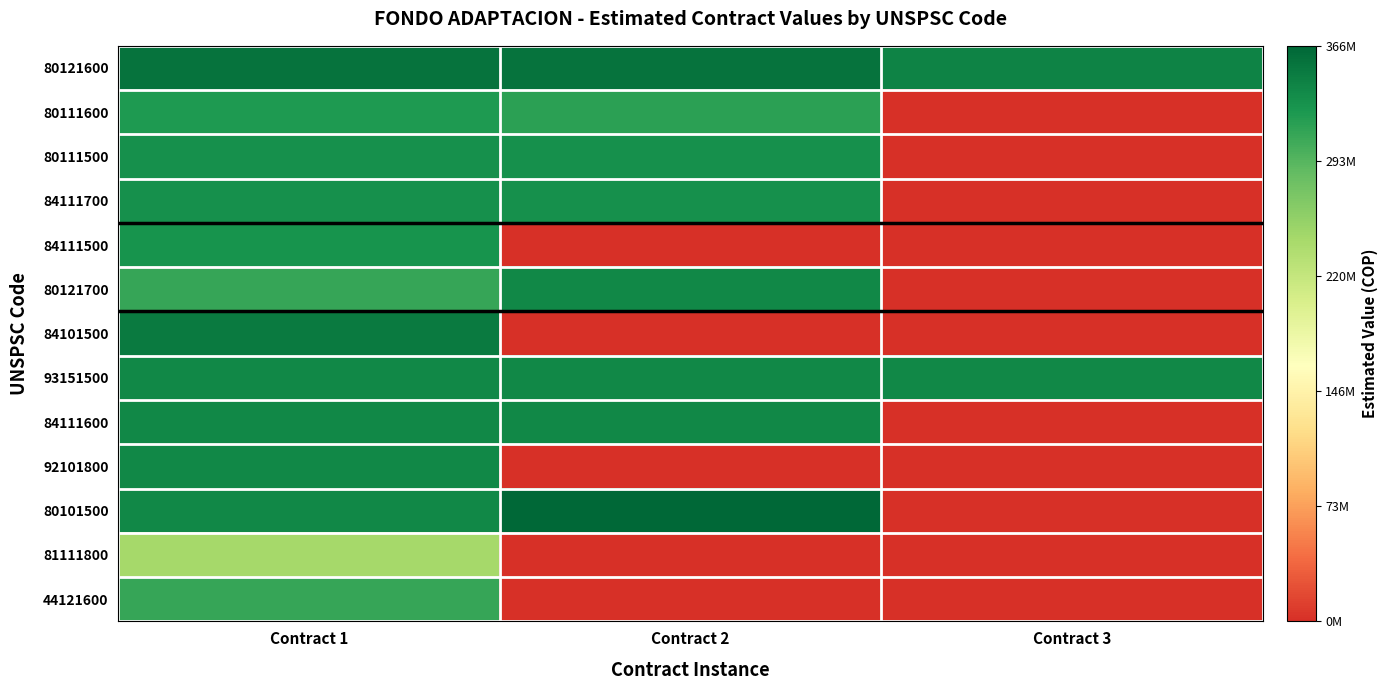

Reading left to right, what are all the values shown in this chart?

80121600: Contract 1=19.1	Contract 2=19.1	Contract 3=18.4
80111600: Contract 1=17.4	Contract 2=17.0	Contract 3=0.0
80111500: Contract 1=17.9	Contract 2=17.9	Contract 3=0.0
84111700: Contract 1=17.9	Contract 2=17.8	Contract 3=0.0
84111500: Contract 1=17.7	Contract 2=0.0	Contract 3=0.0
80121700: Contract 1=16.7	Contract 2=18.2	Contract 3=0.0
84101500: Contract 1=18.8	Contract 2=0.0	Contract 3=0.0
93151500: Contract 1=18.2	Contract 2=18.2	Contract 3=18.2
84111600: Contract 1=18.2	Contract 2=18.2	Contract 3=0.0
92101800: Contract 1=18.2	Contract 2=0.0	Contract 3=0.0
80101500: Contract 1=18.2	Contract 2=19.7	Contract 3=0.0
81111800: Contract 1=13.1	Contract 2=0.0	Contract 3=0.0
44121600: Contract 1=16.6	Contract 2=0.0	Contract 3=0.0